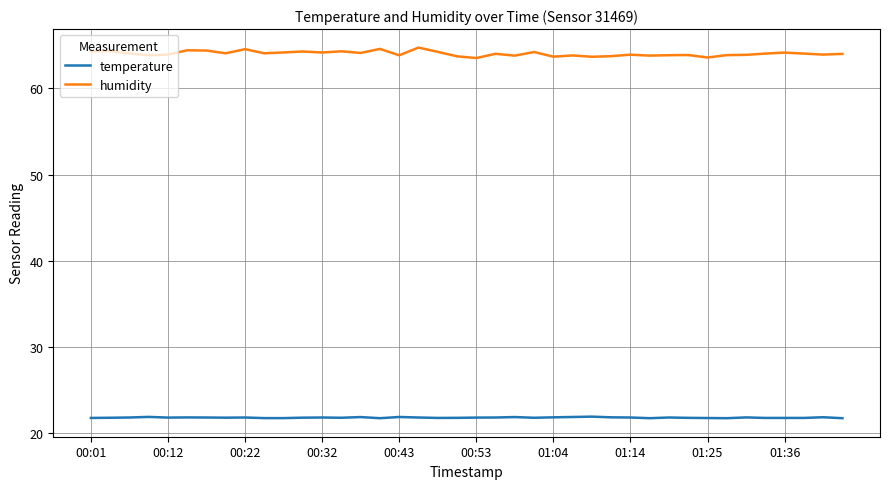

How many lines are shown in the chart?

2